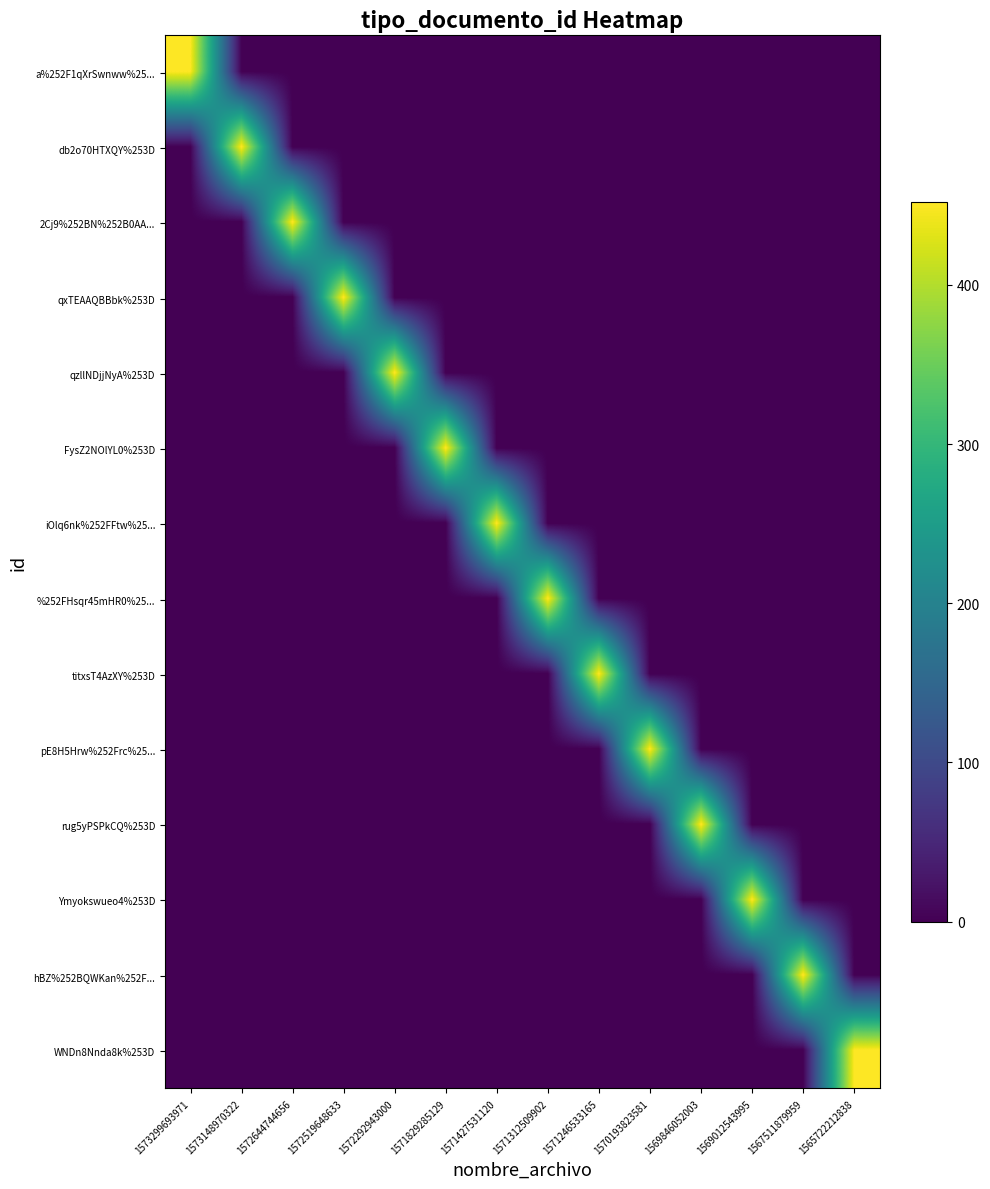

How many series are shown in this chart?

14